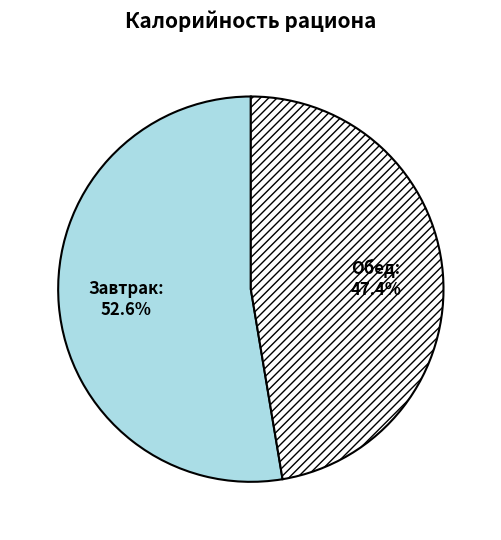

Do Завтрак and Обед together represent more than half of the pie?

Yes